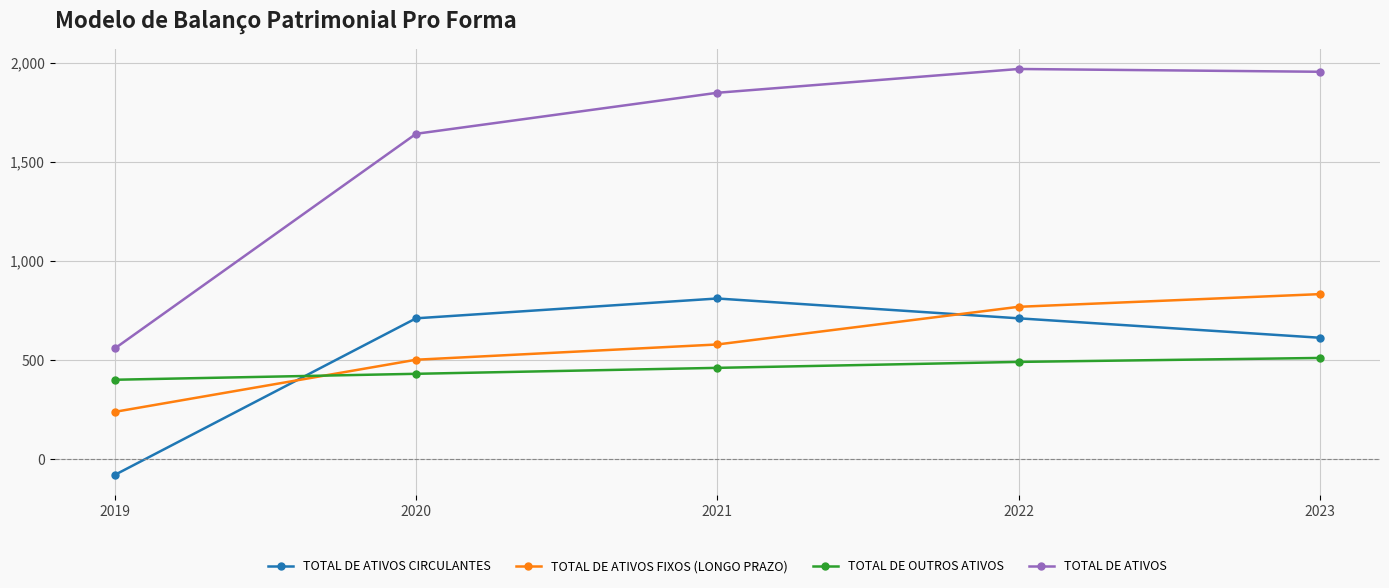

How many data points in TOTAL DE ATIVOS FIXOS (LONGO PRAZO) are less than 578?

2